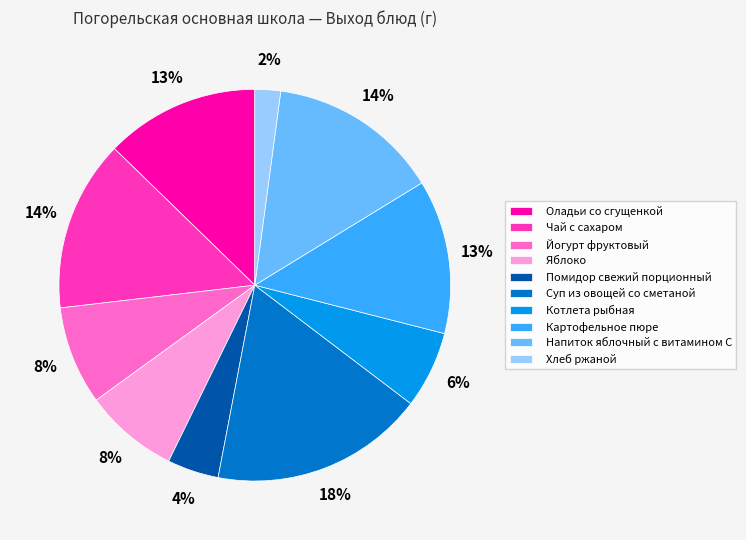

Between Картофельное пюре and Хлеб ржаной, which is larger?

Картофельное пюре